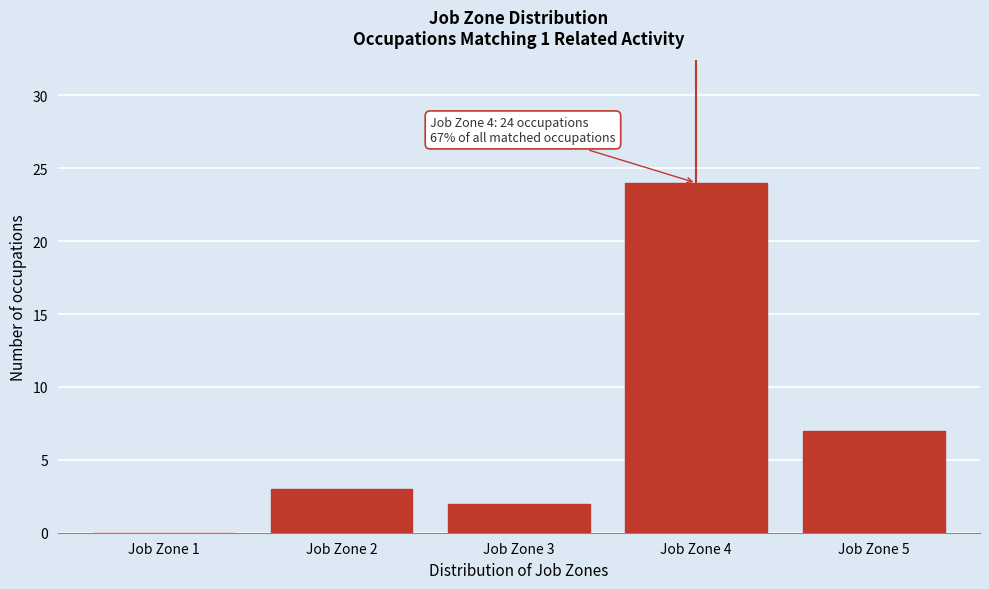

Reading left to right, what are all the values shown in this chart?

Job Zone 1=0	Job Zone 2=3	Job Zone 3=2	Job Zone 4=24	Job Zone 5=7